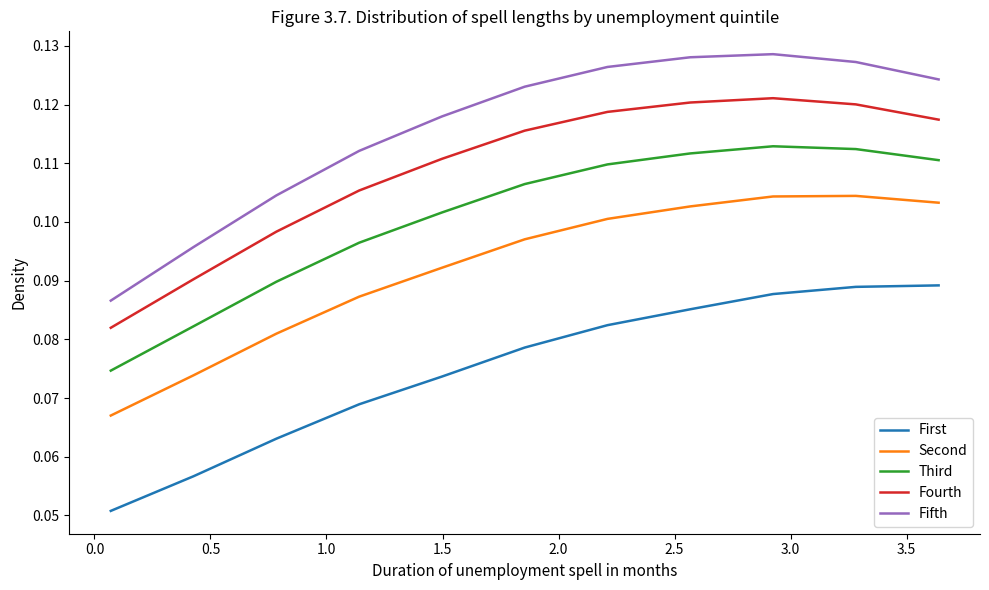

Which series has the widest spread of values?

Fifth